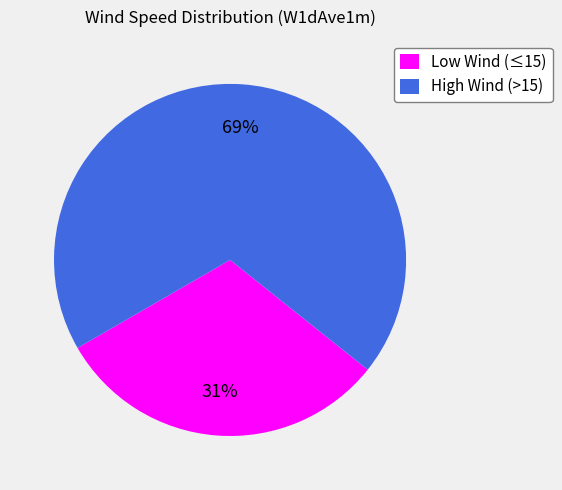

To the nearest percent, what percentage of the pie is High Wind (>15)?

69%